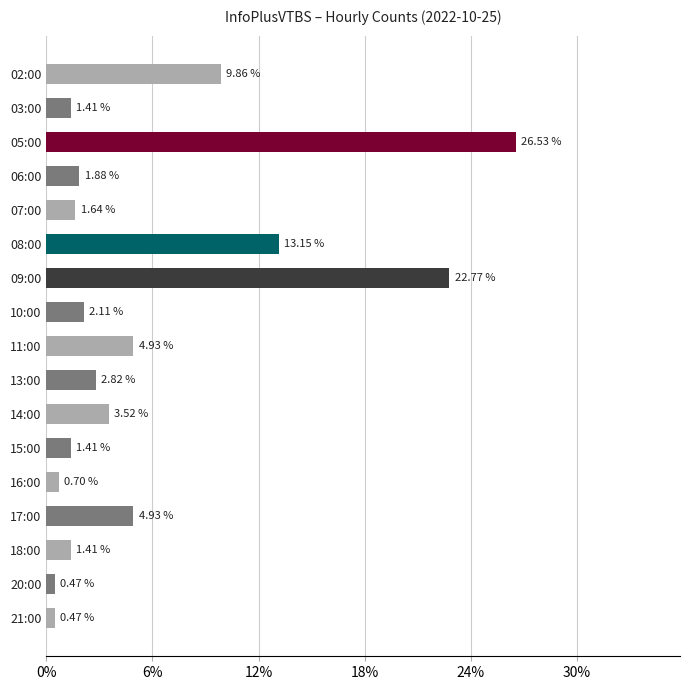

What is the sum of all values?

100.0